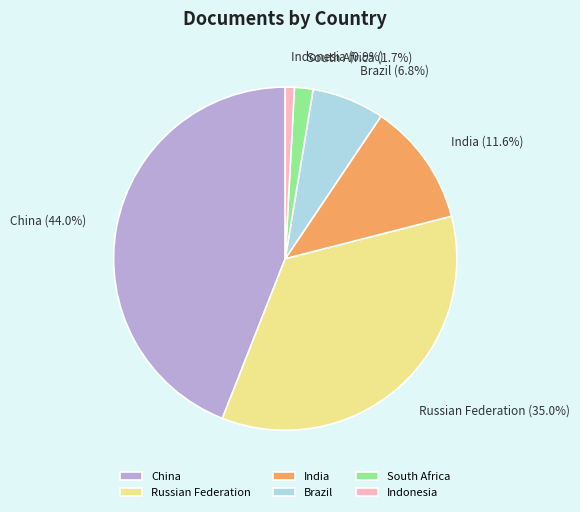

Which has a higher value, Indonesia or South Africa?

South Africa